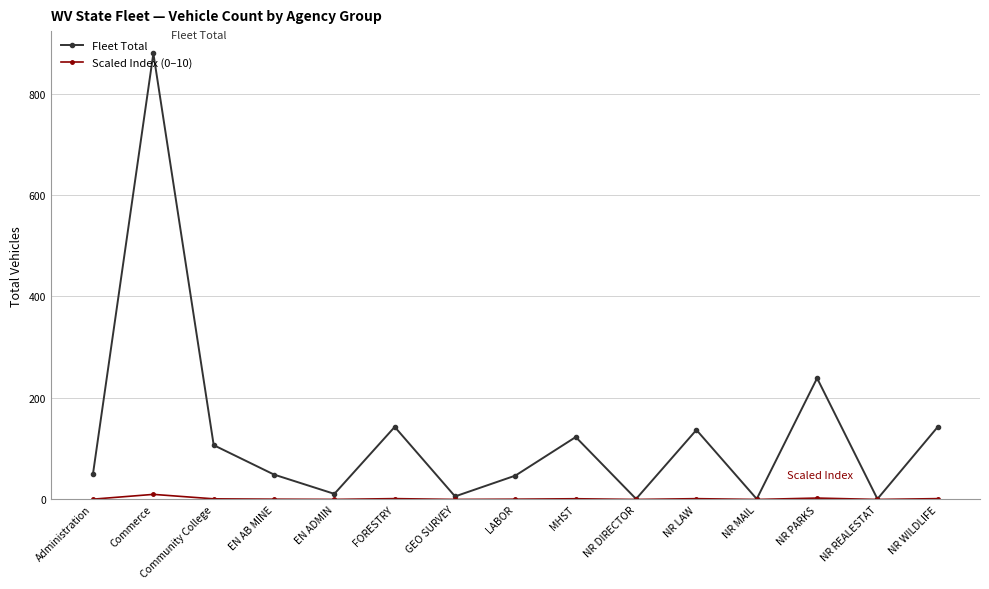

Is it true that Scaled Index (0–10) equals 1.4 at MHST?

True